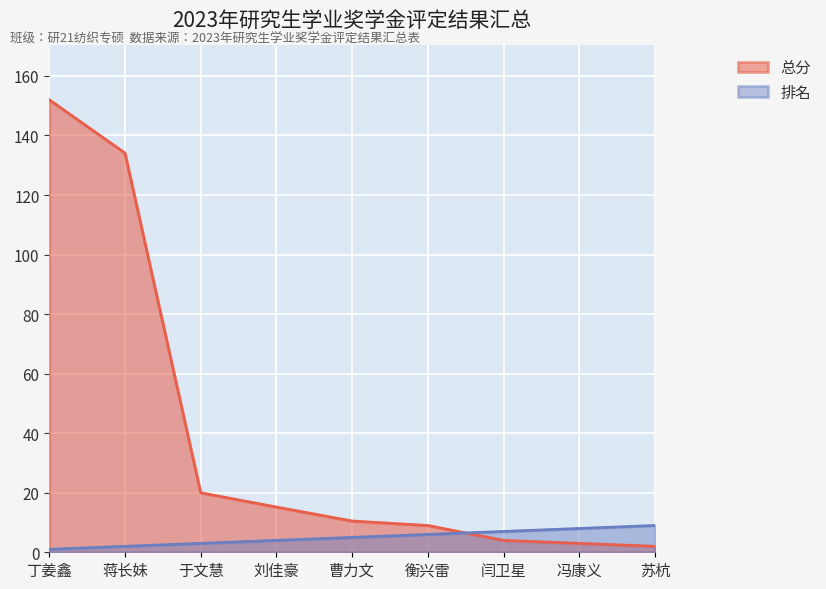

What is the sum of the 排名 values at 于文慧 and 刘佳豪?

7.0